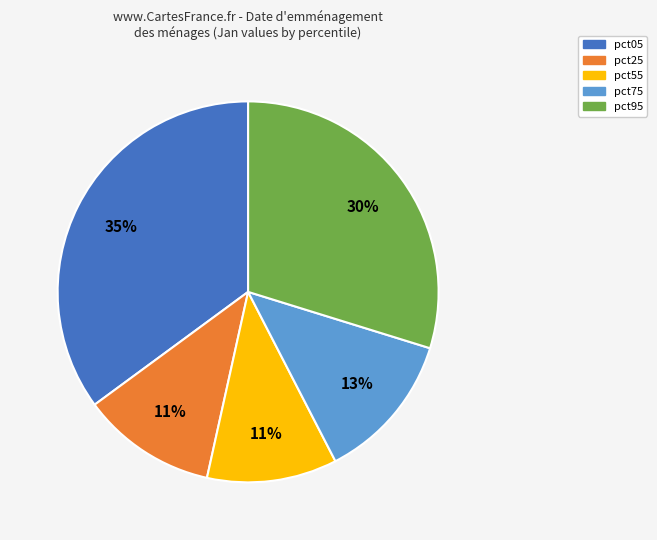

Count the number of slices in the pie.

5